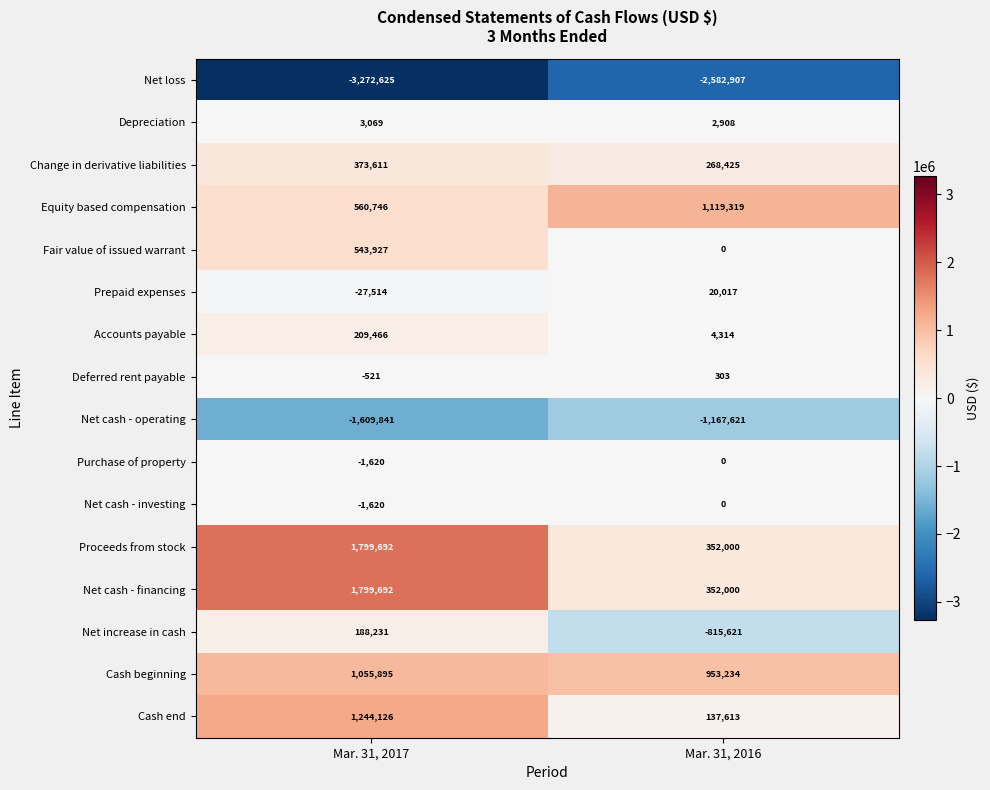

What value does the Proceeds from stock series have at Mar. 31, 2016?

352000